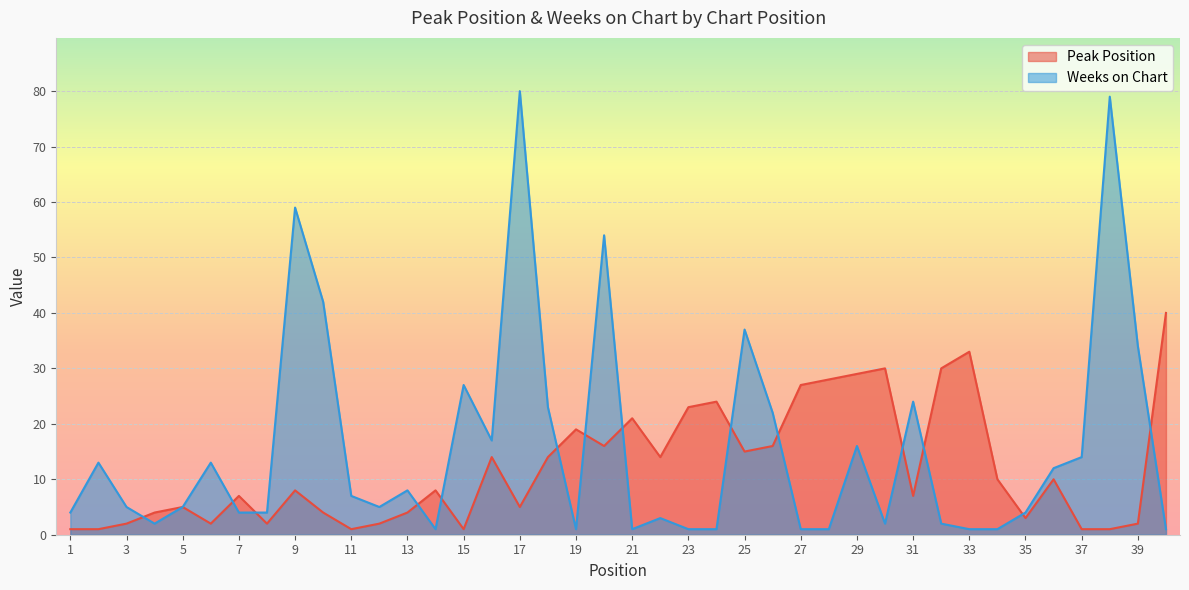

How many lines are shown in the chart?

2